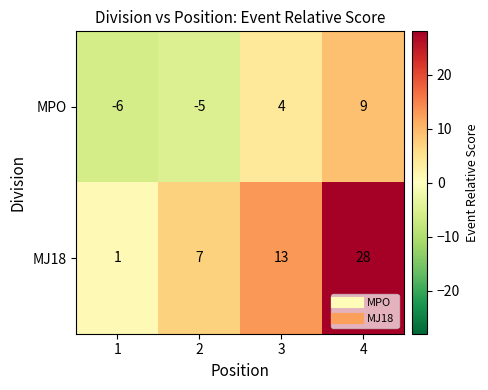

List the series in order of their overall mean, lowest first.

MPO, MJ18